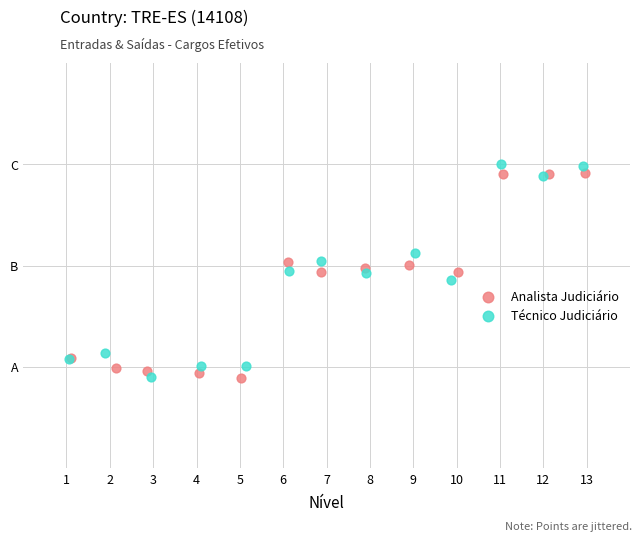

Which series contains the highest Y value?

Técnico Judiciário